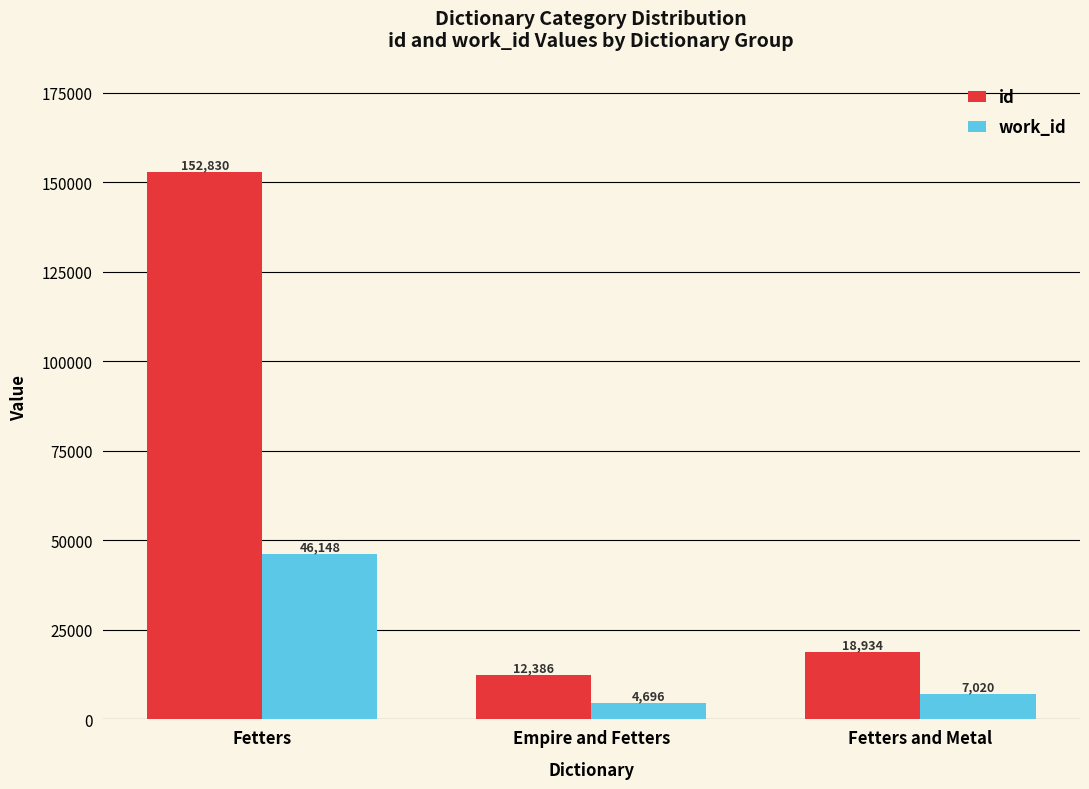

How many groups of bars are there?

3